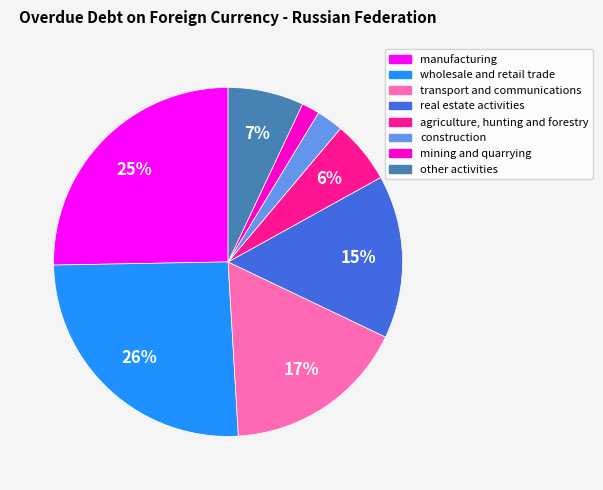

Is there a majority slice in this chart?

No